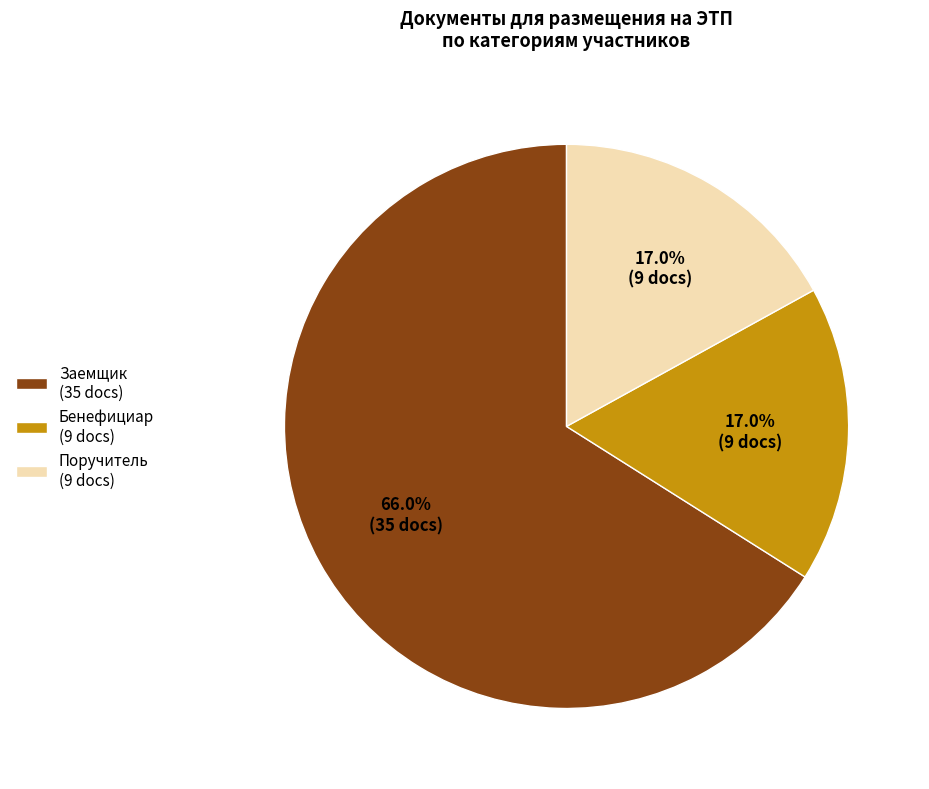

To the nearest percent, what is the difference between the largest and smallest slice percentages?

49%